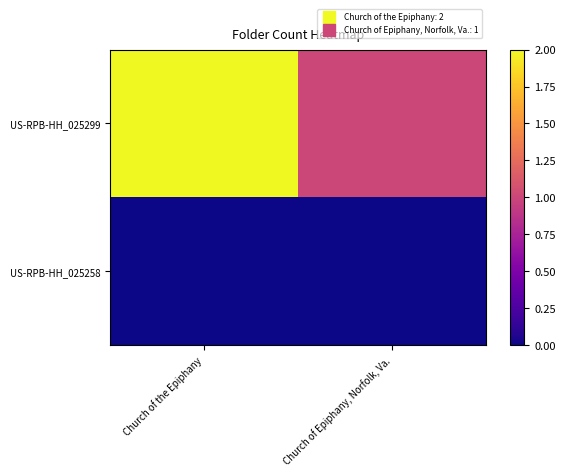

At which category is the sum across all series the highest?

Church of the Epiphany